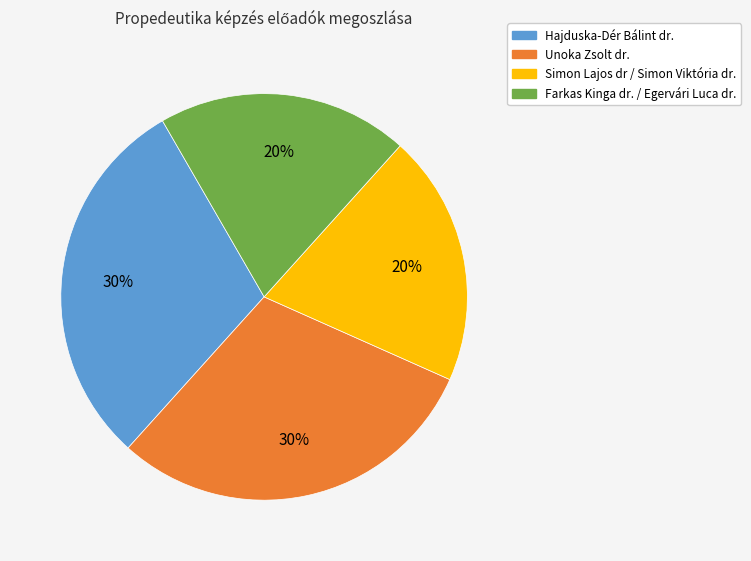

Is it true that Unoka Zsolt dr. is 19% of the pie?

False